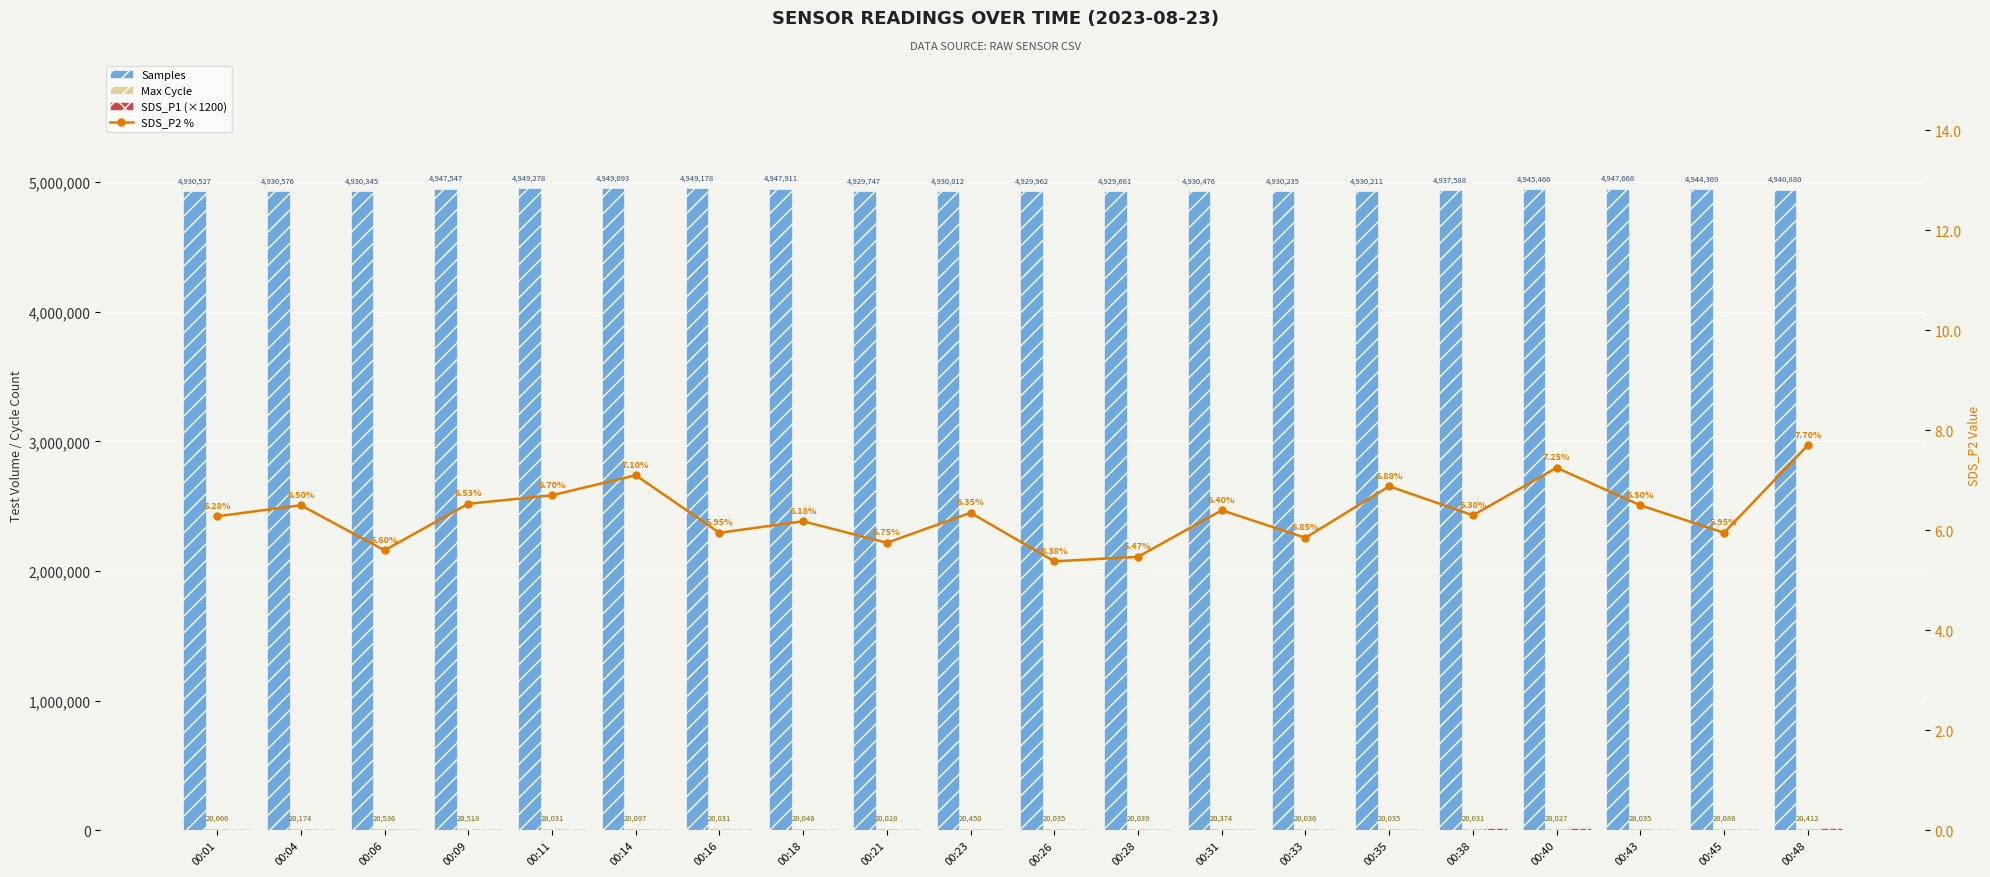

What is the approximate value of SDS_P2 % at 00:45?

6.0